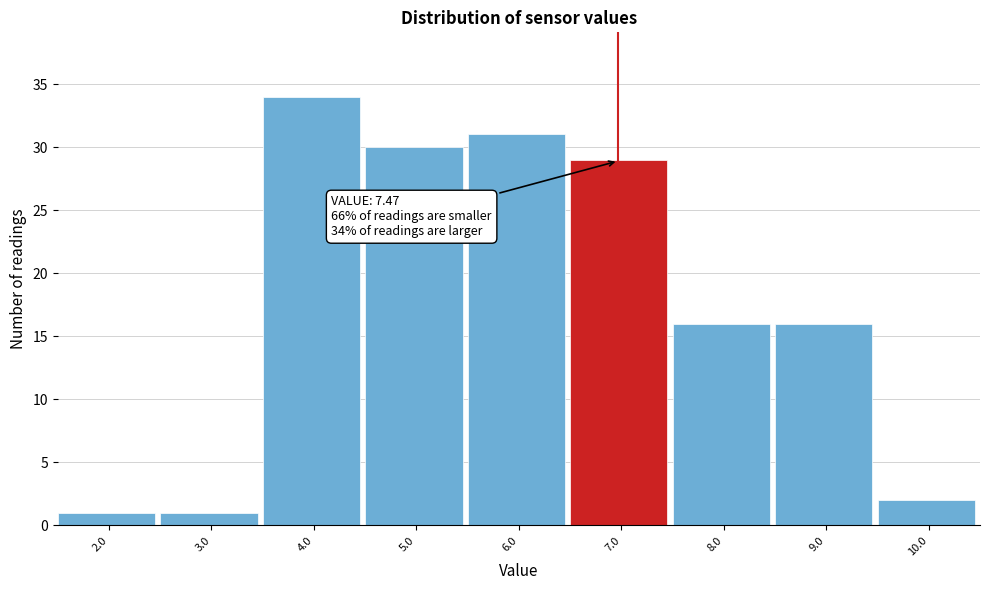

Reading right to left, what are all the values shown in this chart?

2	16	16	29	31	30	34	1	1